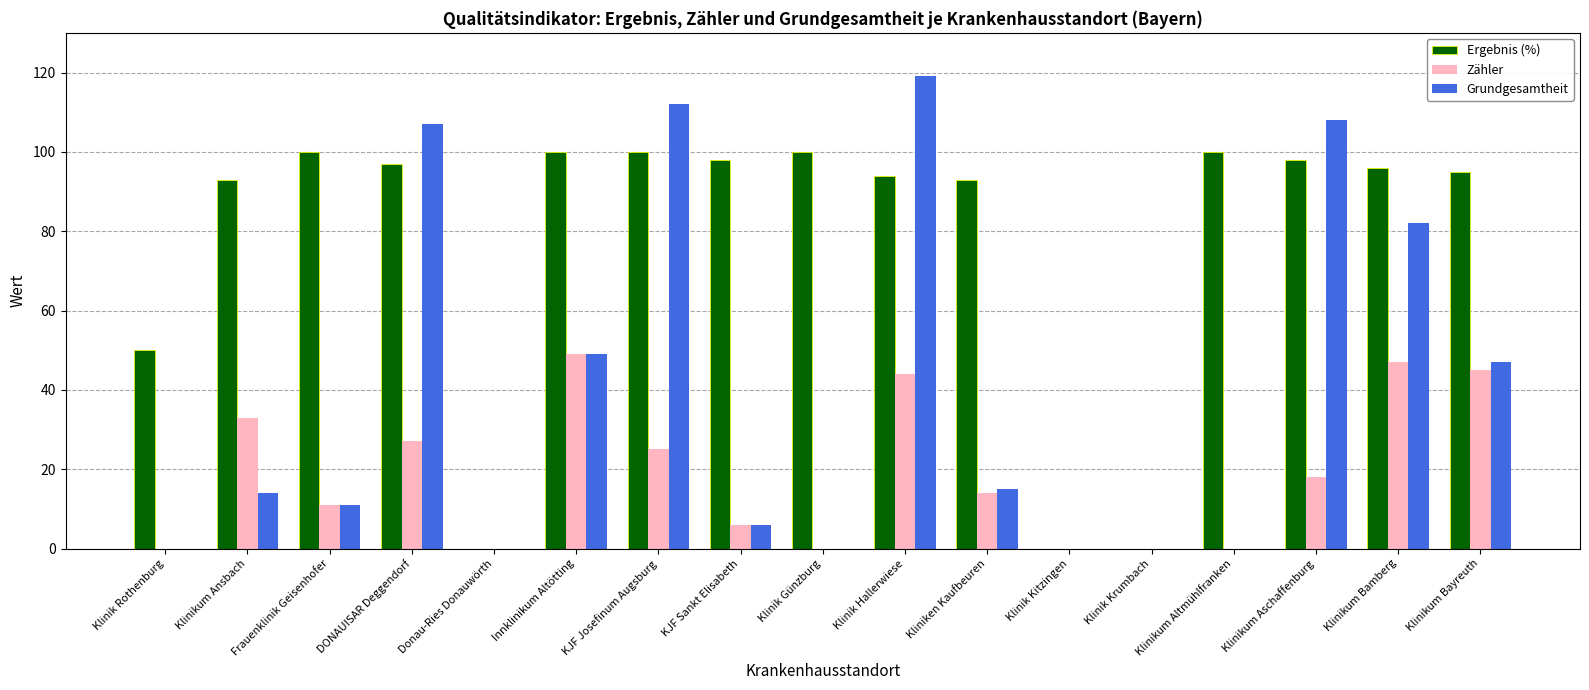

Which series has the largest total across all categories?

Ergebnis (%)